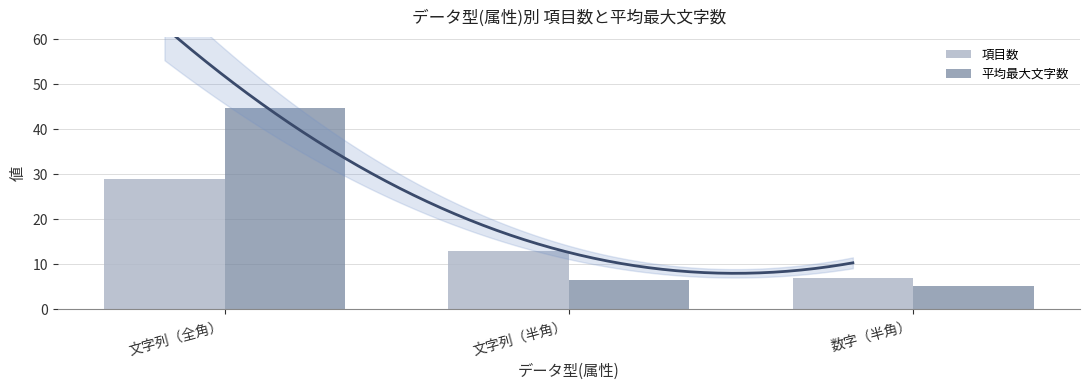

List the series in order of their peak value, lowest first.

項目数, 平均最大文字数